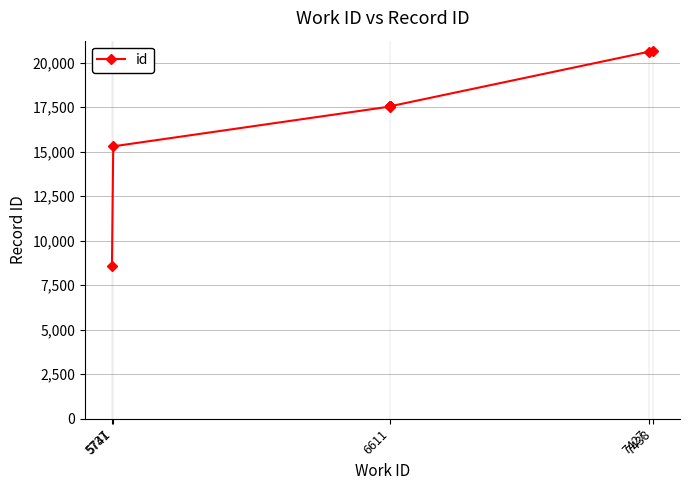

Is it true that the value at 5741 is 15297?

True